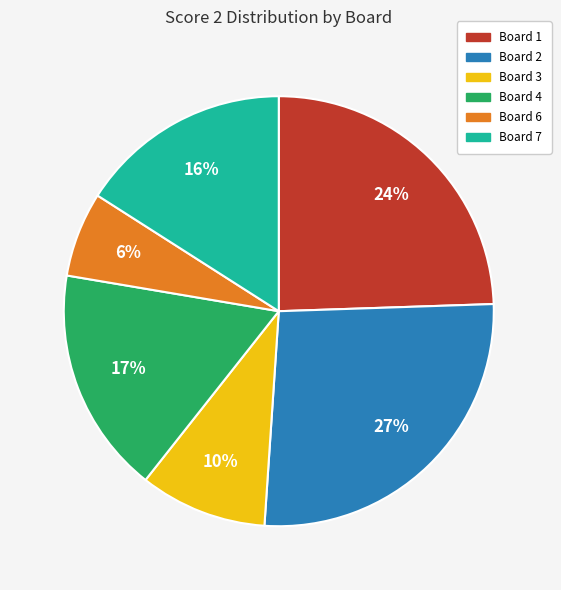

Do Board 1 and Board 3 together represent more than half of the pie?

No